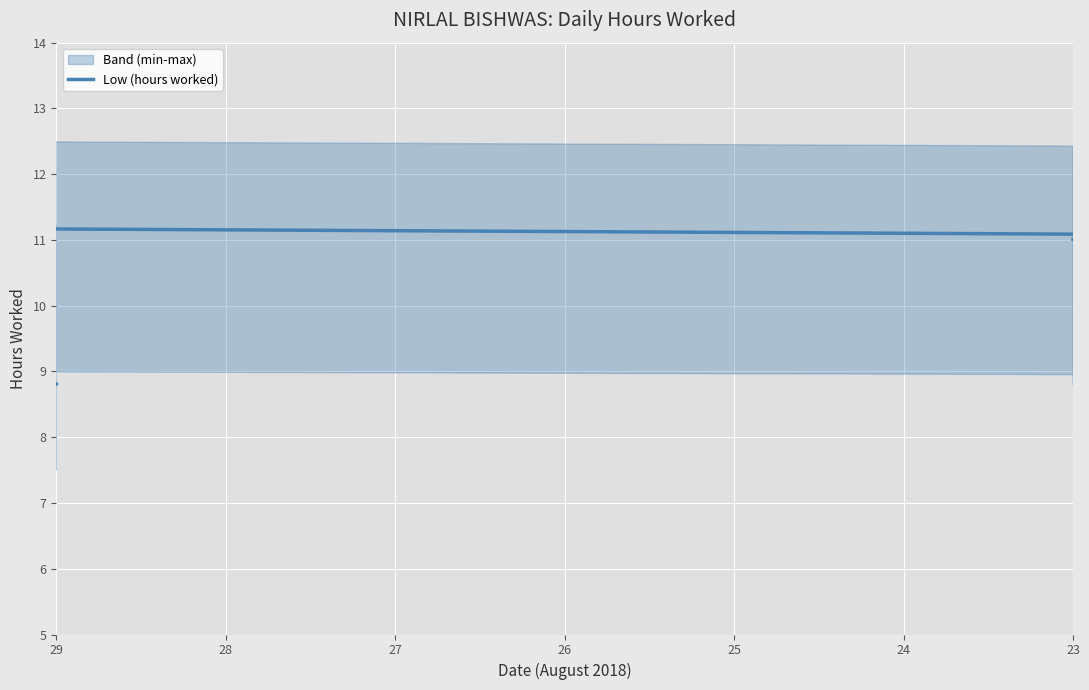

Reading left to right, transcribe all the data shown in this chart.

8.8	11.2	10.8	11.2	11.2	10.9	9.3	11.2	11.1	11.0	11.2	11.0	11.2	10.9	11.1	11.1	11.1	11.0	11.2	9.0	11.2	11.1	11.0